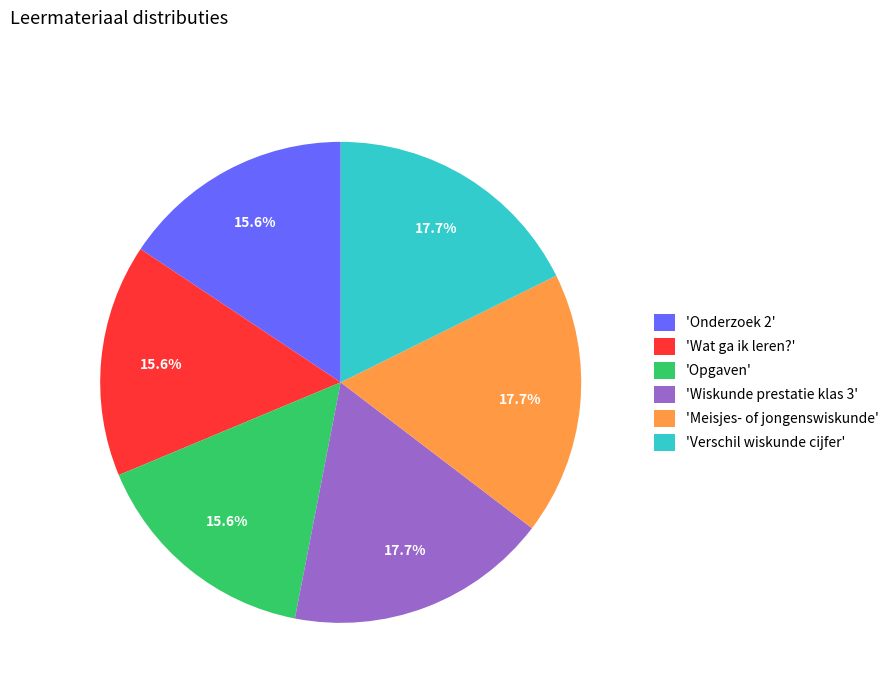

Approximately how many times larger is the value at 'Meisjes- of jongenswiskunde' compared to 'Opgaven'?

1.1